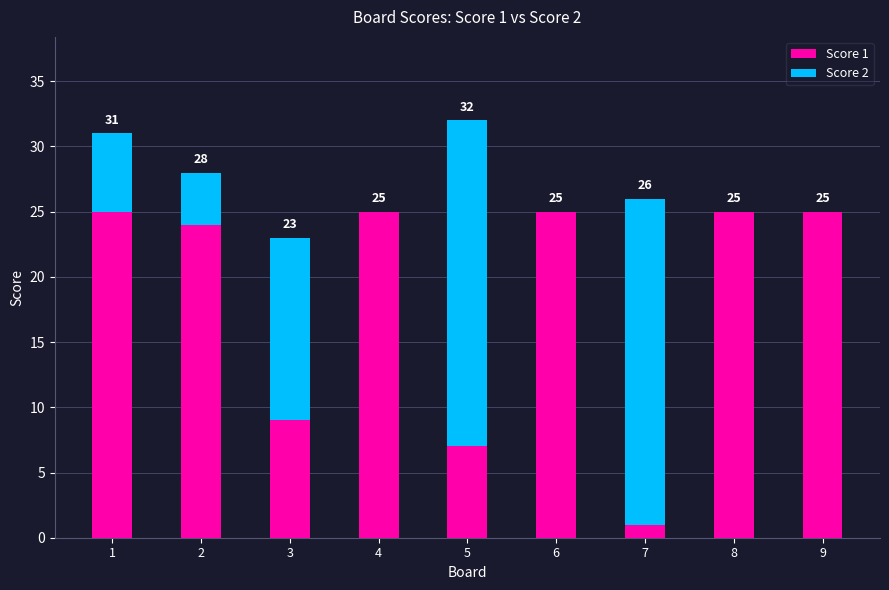

Are the bars grouped side by side (vs. stacked)?

No